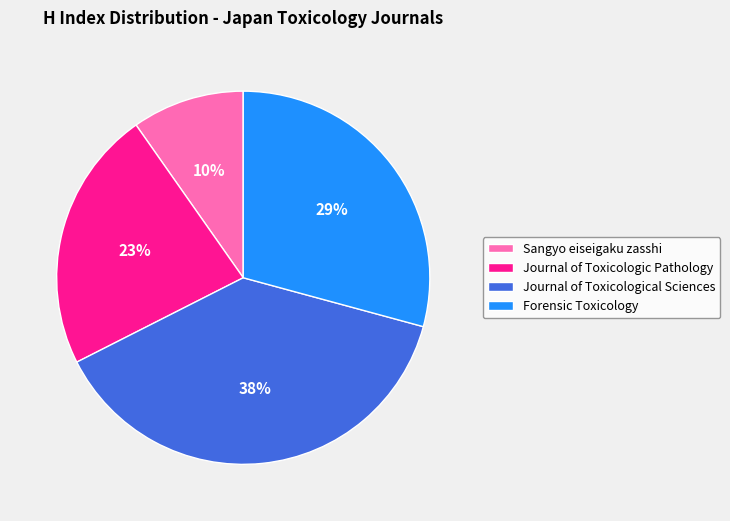

To the nearest percent, what portion does Sangyo eiseigaku zasshi represent?

10%